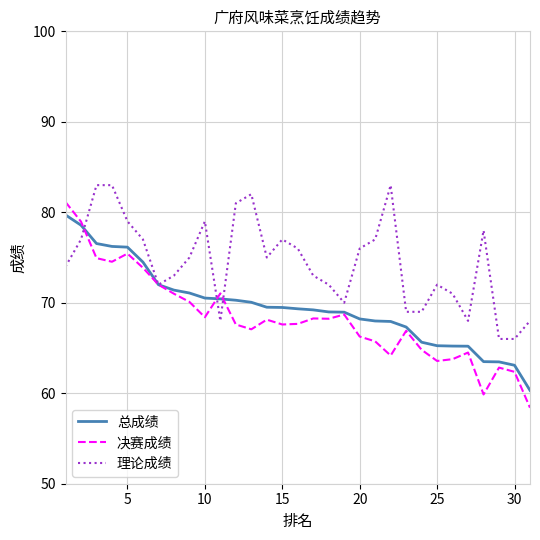

What is the difference between the second highest and second lowest values in the 决赛成绩 series?

19.1